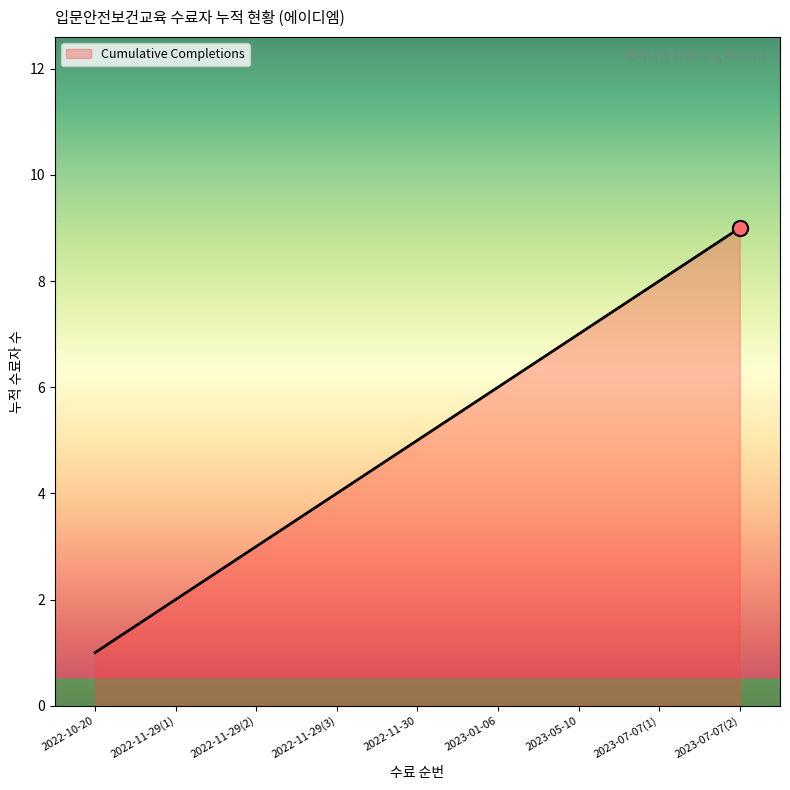

Approximately how many times larger is the value at 2023-05-10 compared to 2022-11-29(2)?

2.3